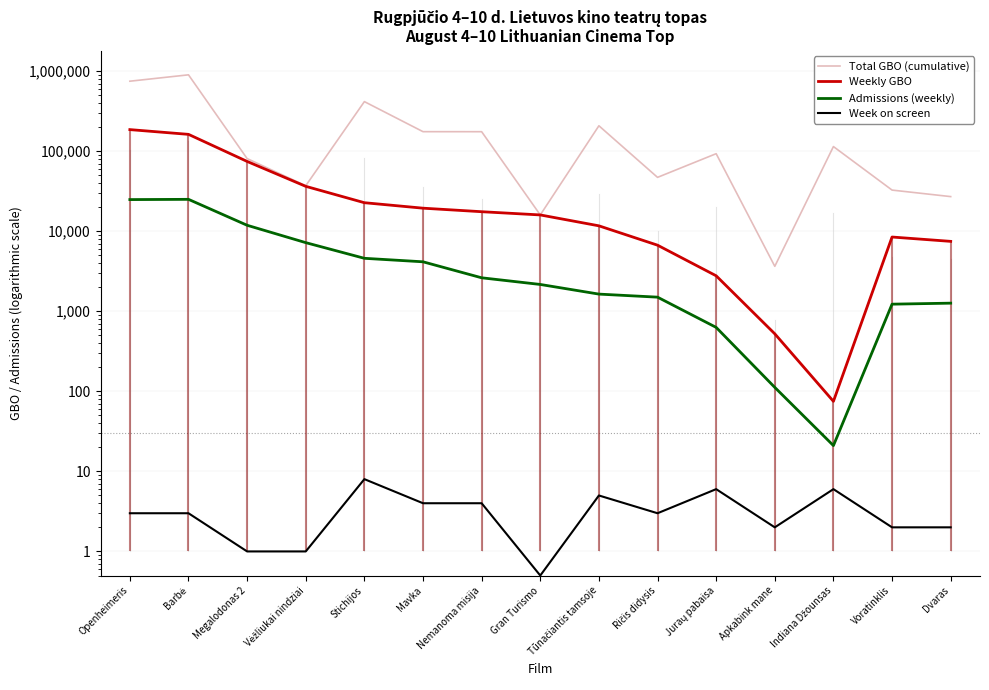

Where is the first local minimum for Weekly GBO?

Indiana Džounsas